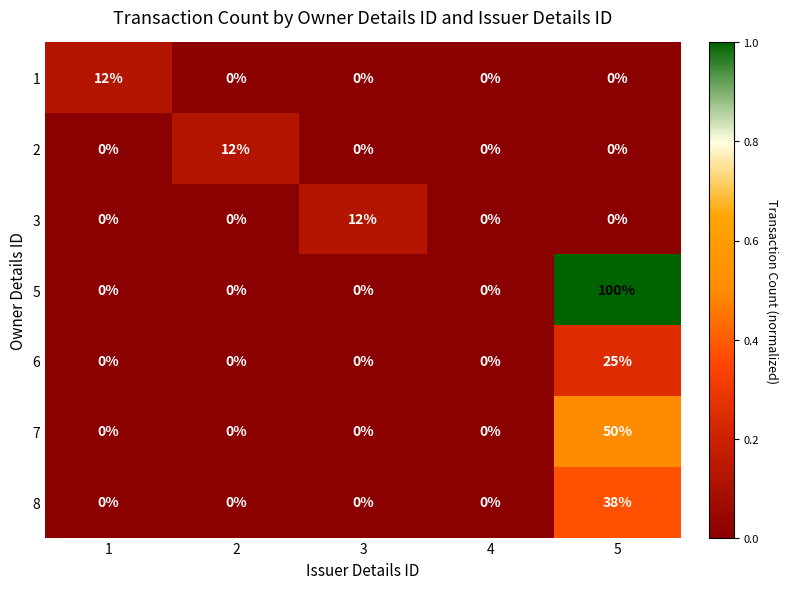

What is the maximum value shown in the chart?

100